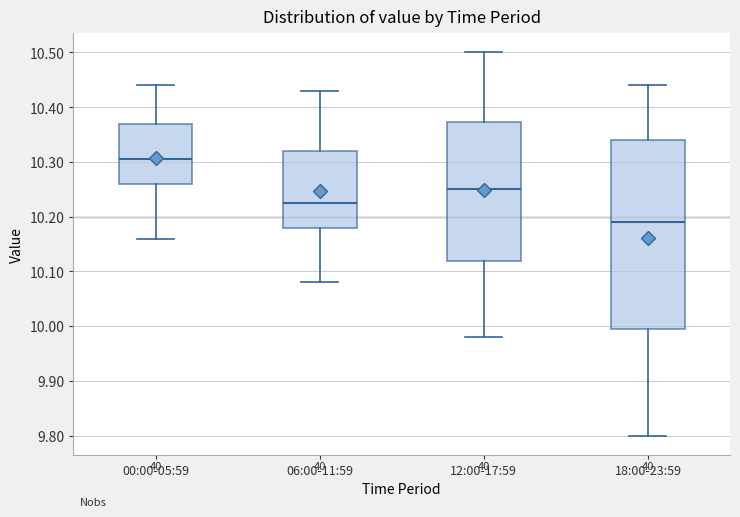

Where does the lower whisker of the box for 00:00-05:59 end on the y-axis? The values are not printed on the chart, so give them approximately, as read against the axis.

10.16